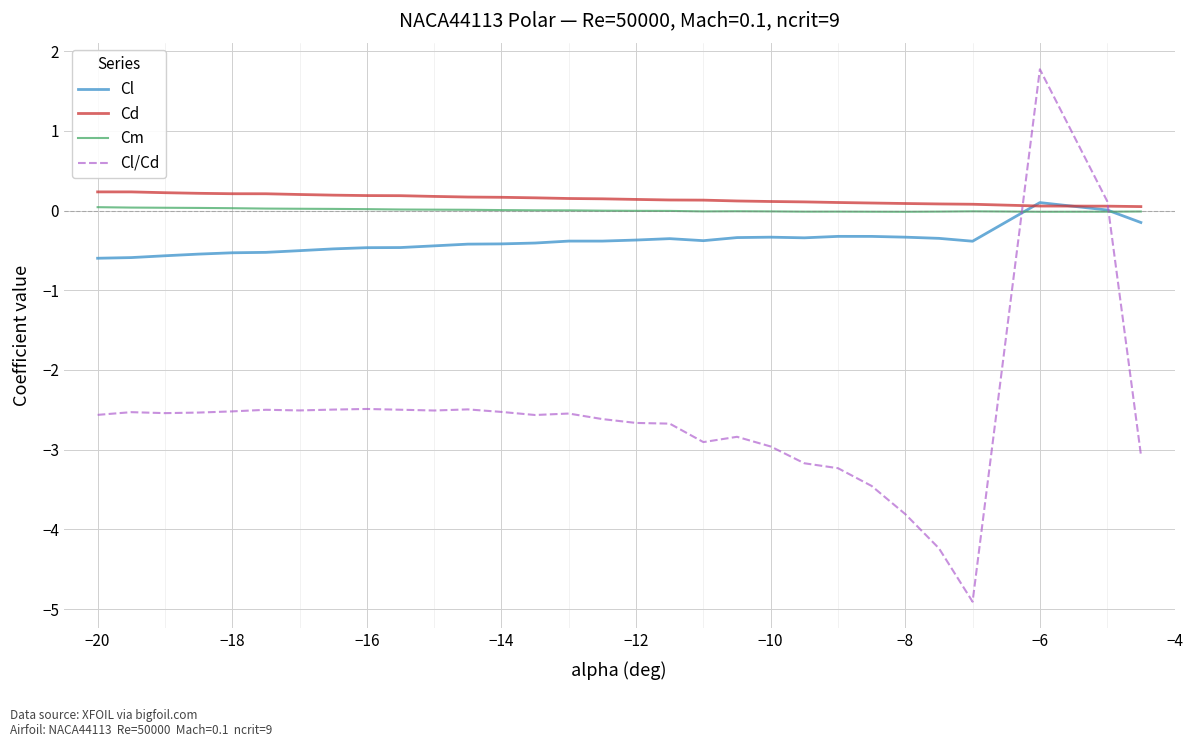

How many lines are shown in the chart?

4